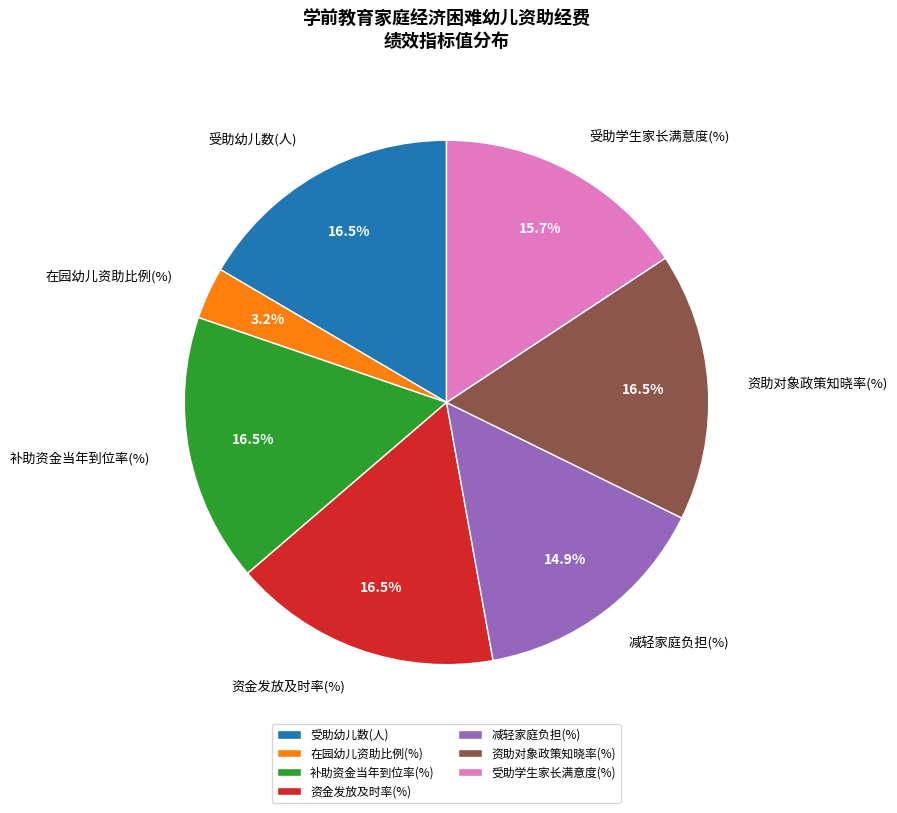

Is there a majority slice in this chart?

No